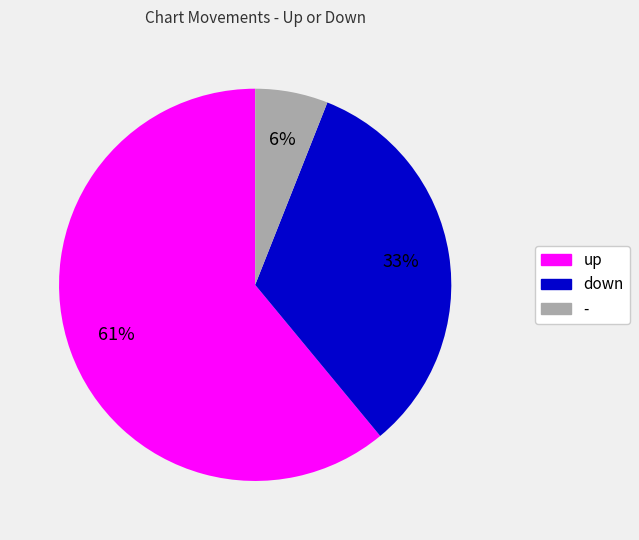

Is there any slice that represents more than half of the pie?

Yes